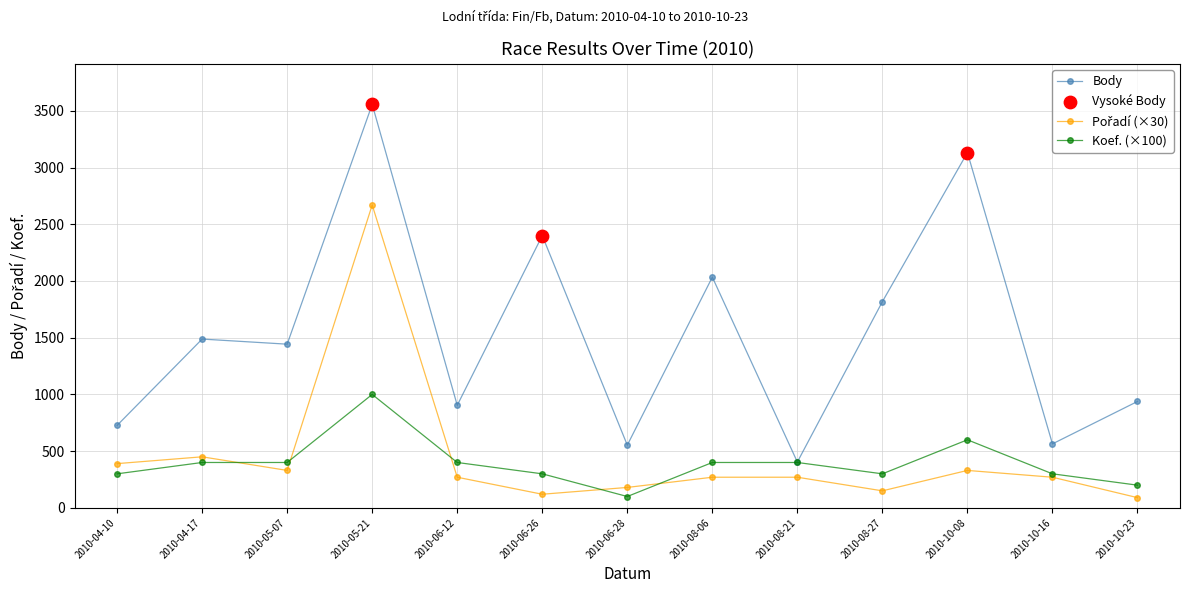

Which series has the largest range (max minus min)?

Body